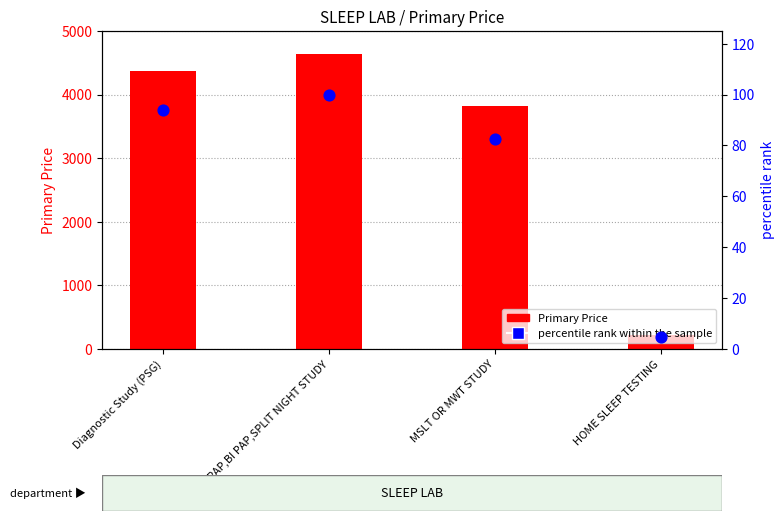

Which series has the largest Y range (max minus min)?

Primary Price